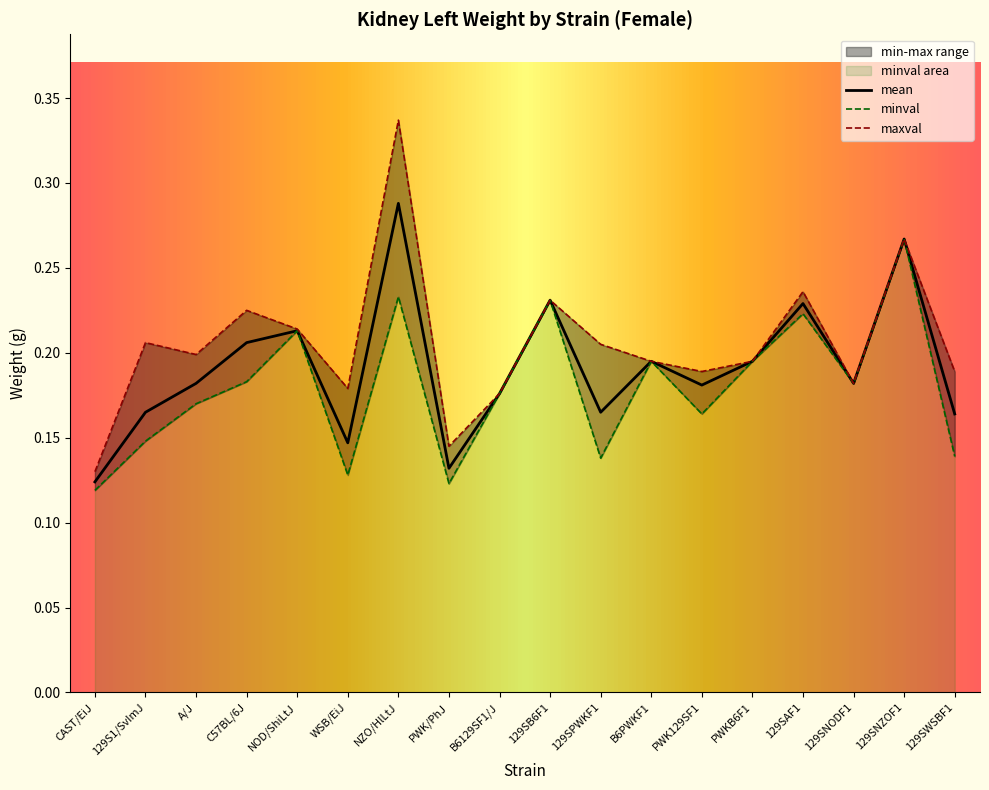

At how many categories does at least one series exceed 0?

18